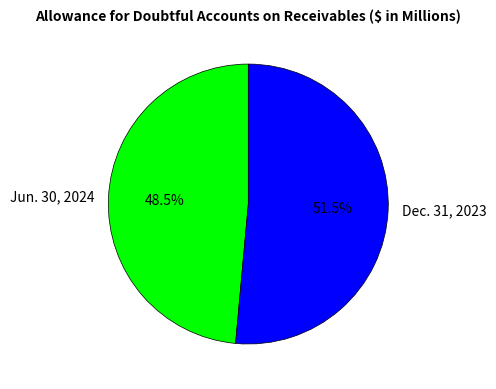

Approximately how many times larger is the value at Jun. 30, 2024 compared to Dec. 31, 2023?

0.9